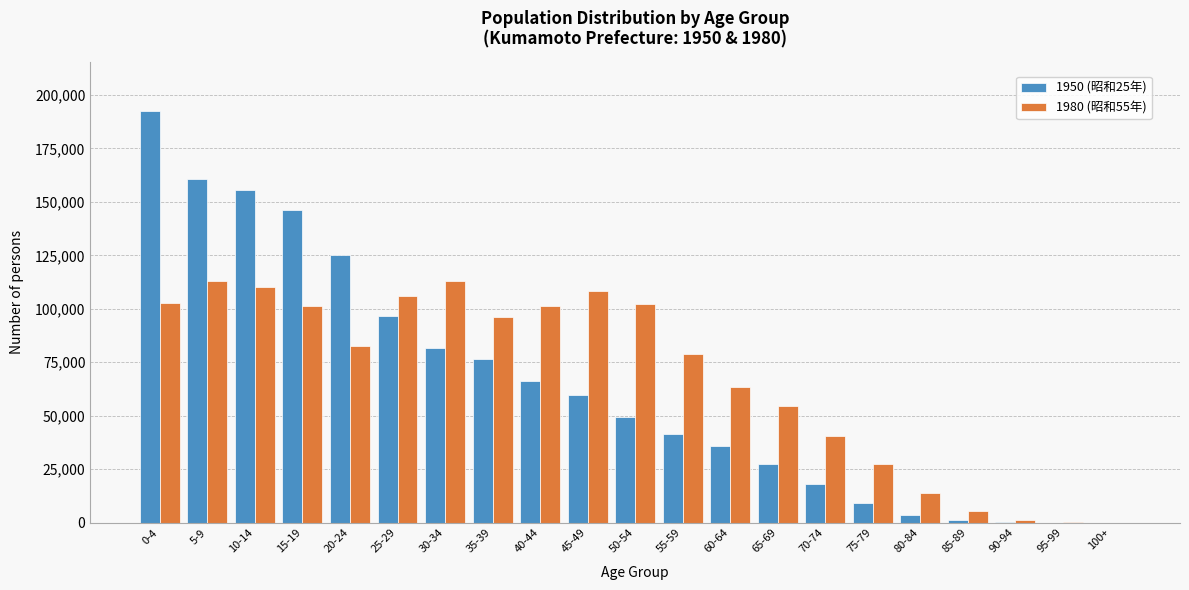

Between 25-29 and 40-44, which series saw the biggest shift?

1950 (昭和25年)